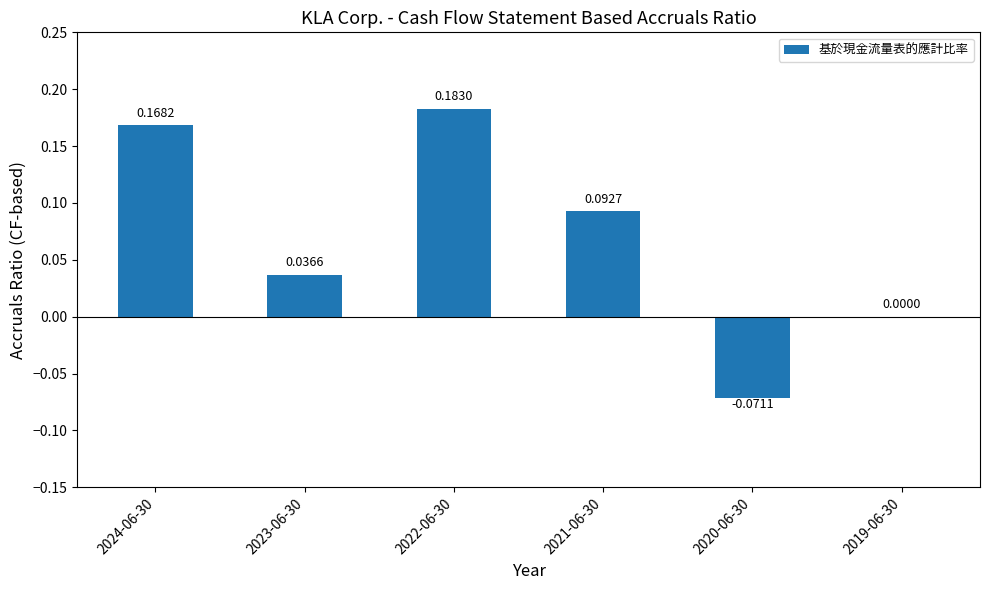

Are the bars horizontal?

No